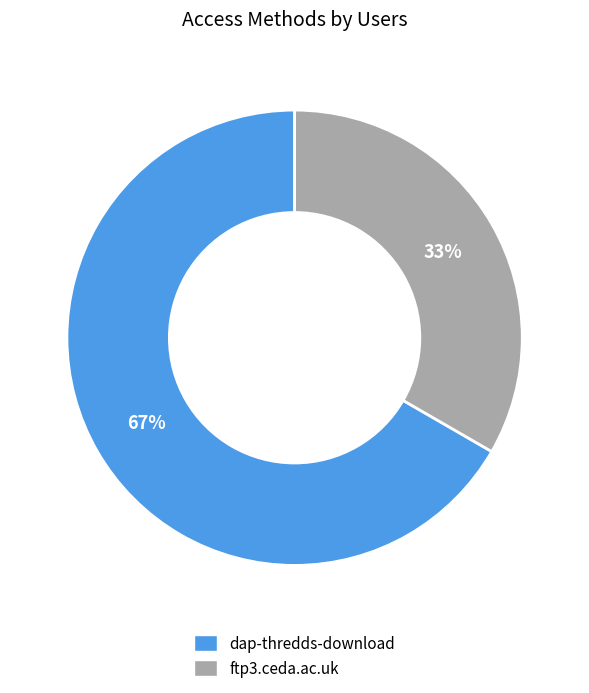

To the nearest percent, what is the average slice percentage?

50%